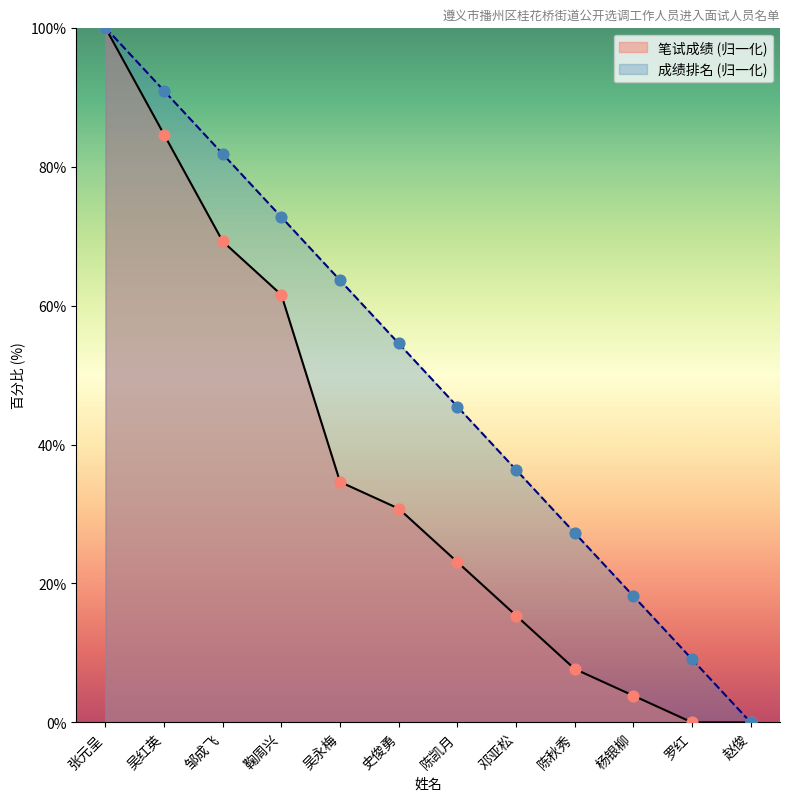

Is the value of 笔试成绩 at 张元呈 greater than the value of 成绩排名 at 杨银柳?

Yes